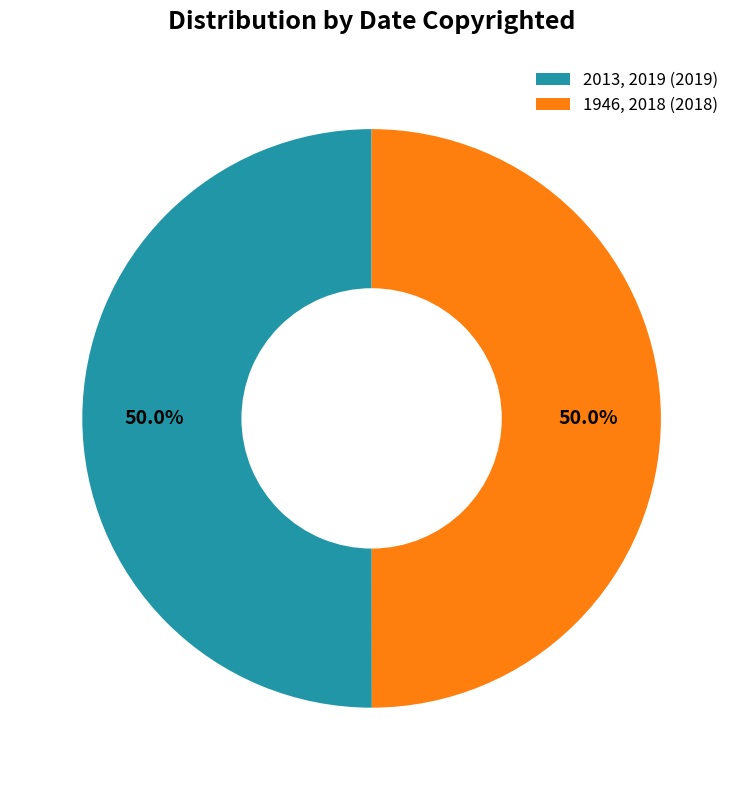

What percentage is NOT represented by 2013, 2019 (2019)?

50.0%